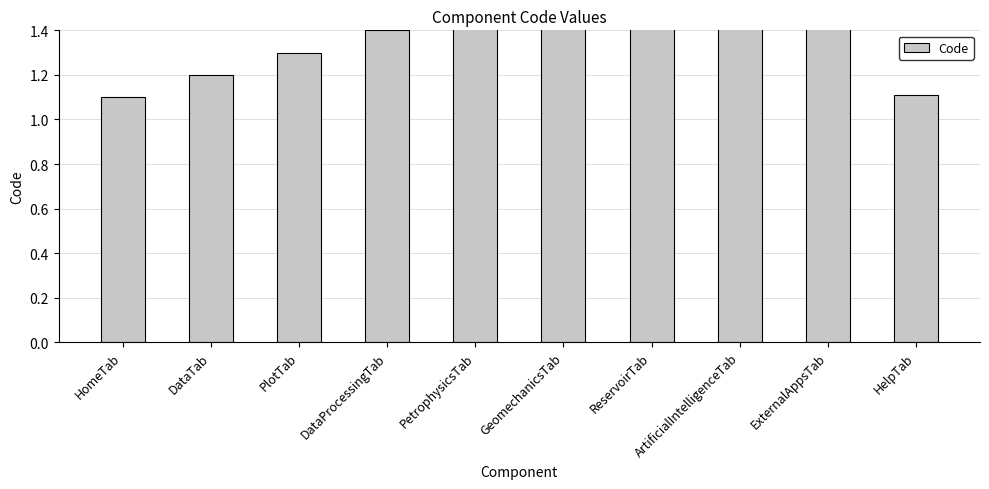

Reading right to left, list all the values displayed in this chart.

HelpTab=1.1	ExternalAppsTab=1.9	ArtificialIntelligenceTab=1.8	ReservoirTab=1.7	GeomechanicsTab=1.6	PetrophysicsTab=1.5	DataProcessingTab=1.4	PlotTab=1.3	DataTab=1.2	HomeTab=1.1